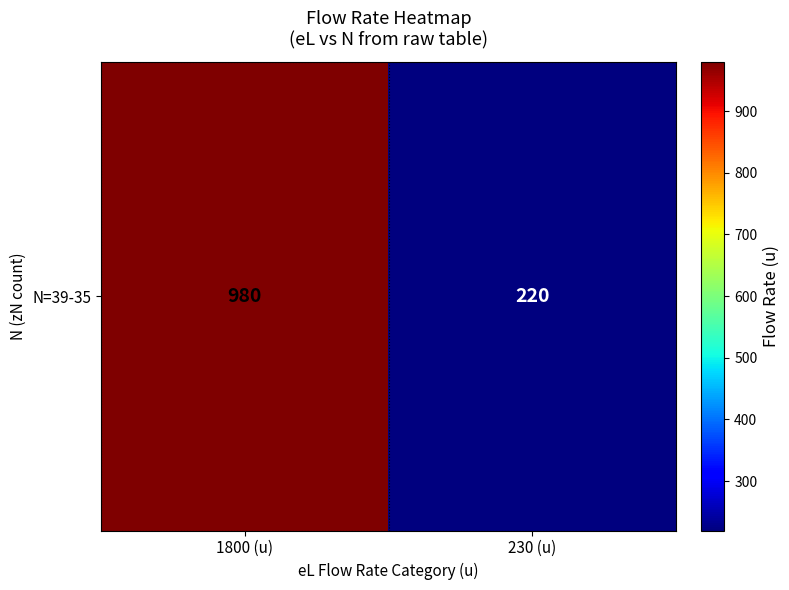

What is the change in value from 1800 (u) to 230 (u)?

-760